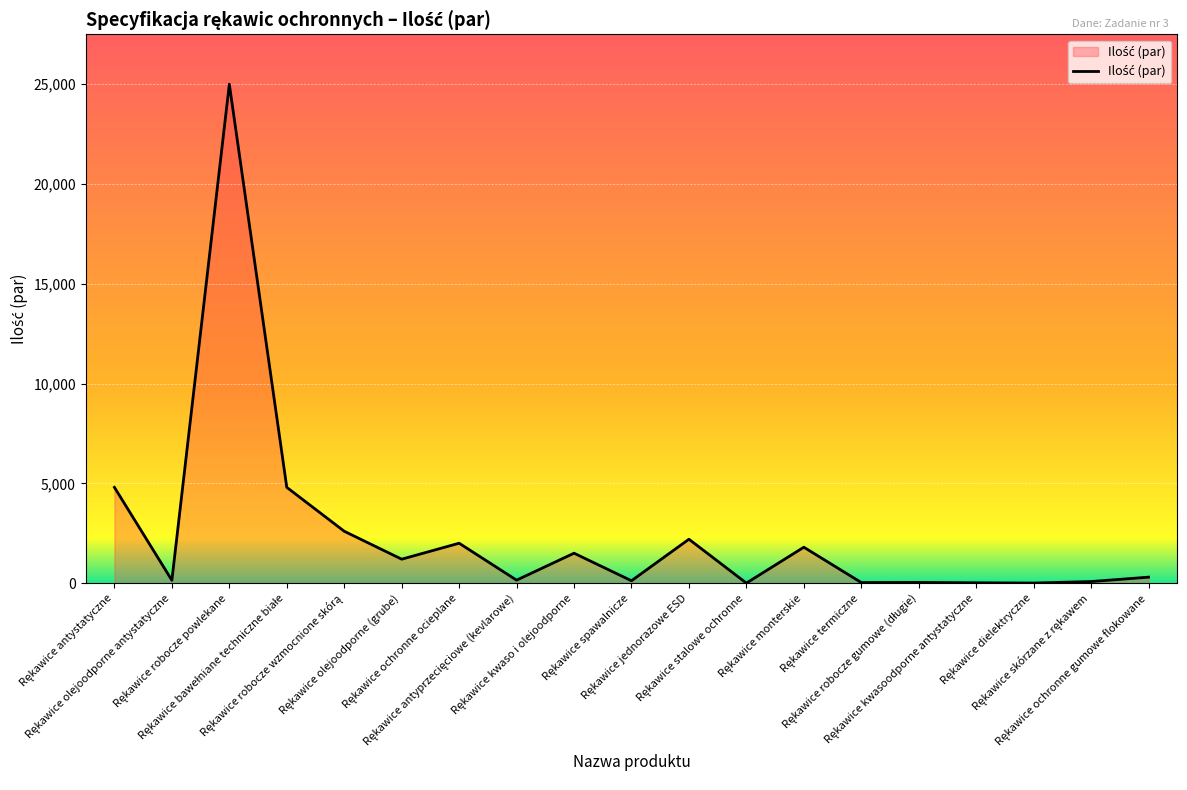

Does the chart display data point markers on the line(s)?

No